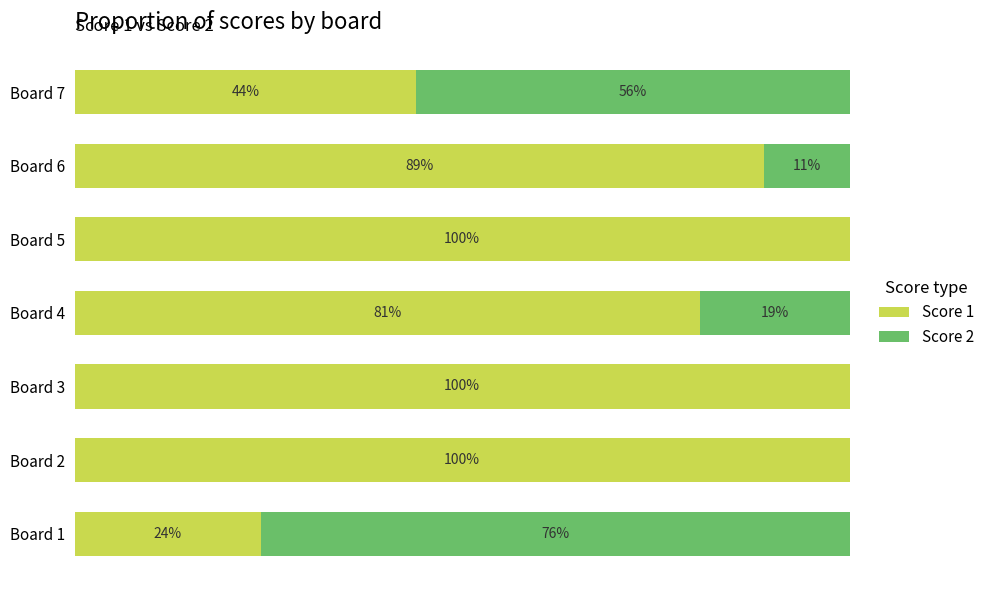

What are all the series names shown in the legend?

Score 1, Score 2